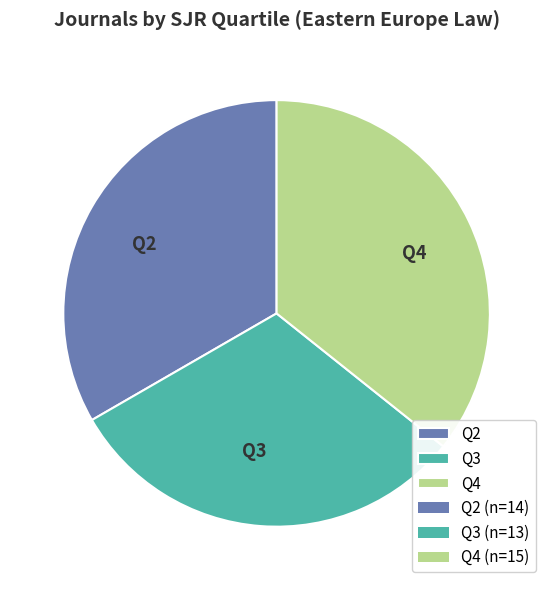

True or false: Q4 accounts for 22% of the total.

False